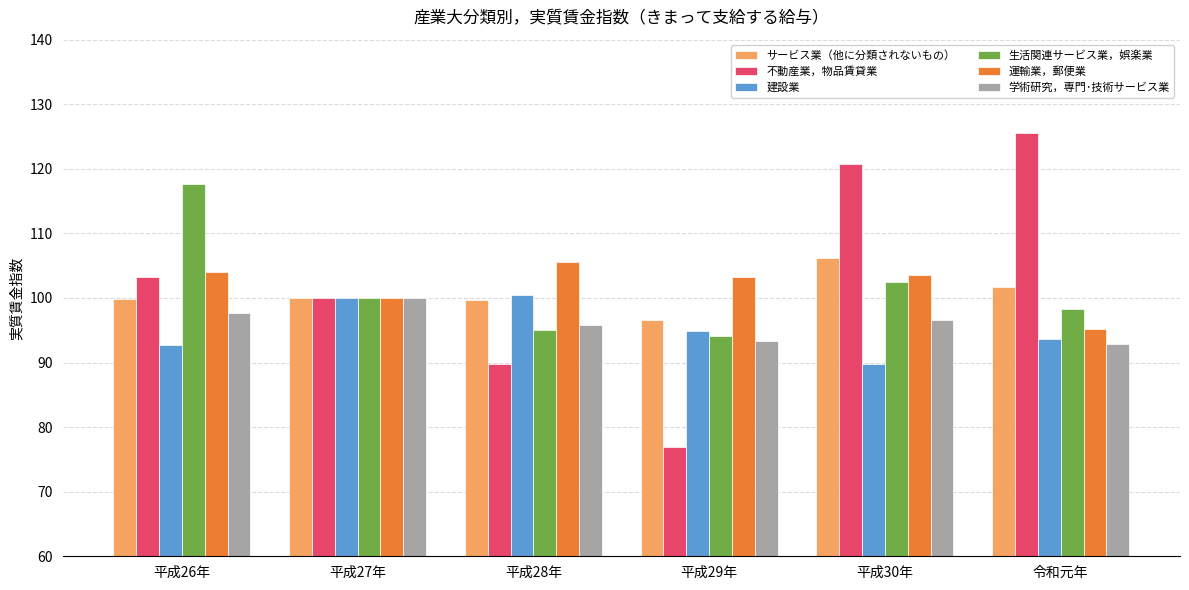

At which label does 不動産業，物品賃貸業 reach its peak?

令和元年